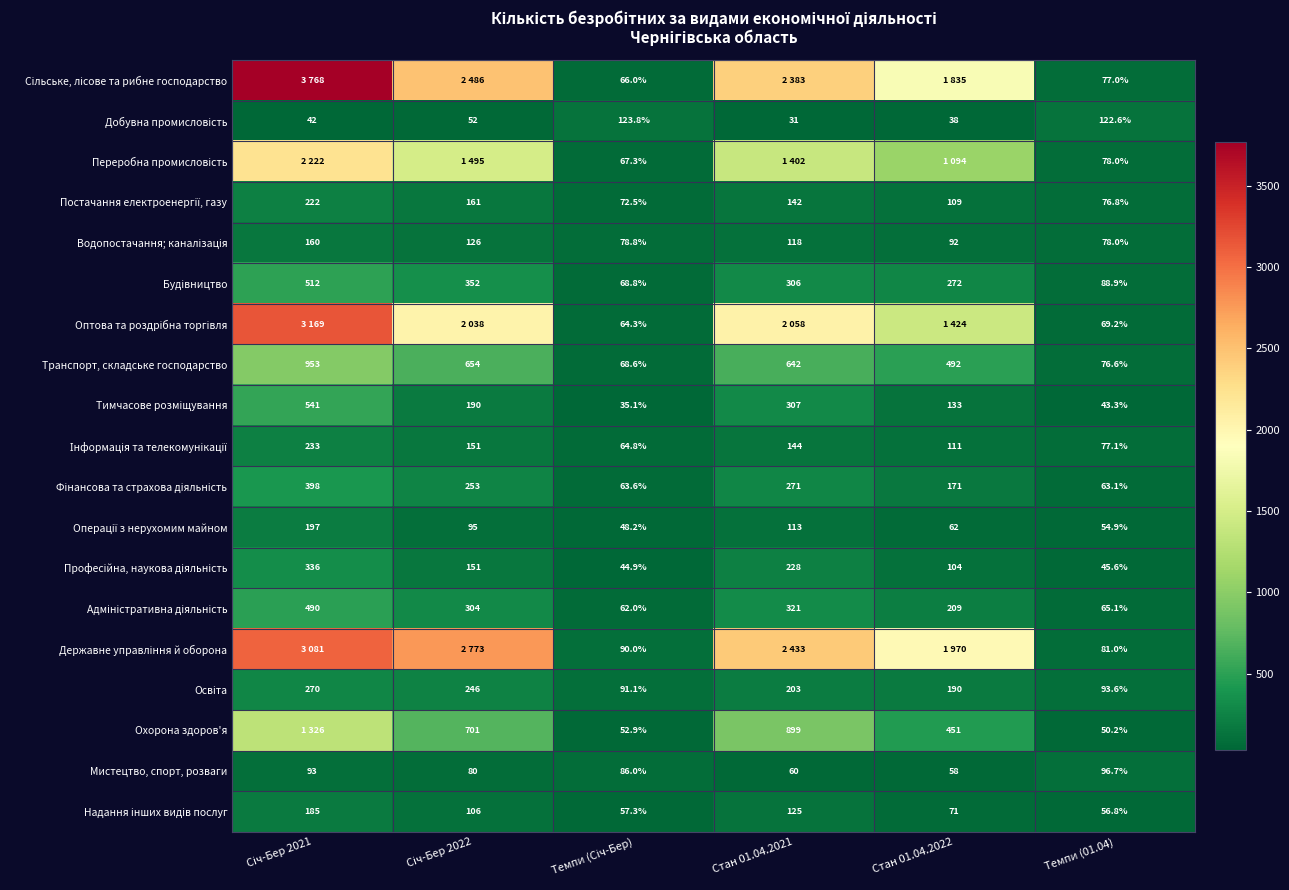

How many data points in Транспорт, складське господарство are less than 642?

3